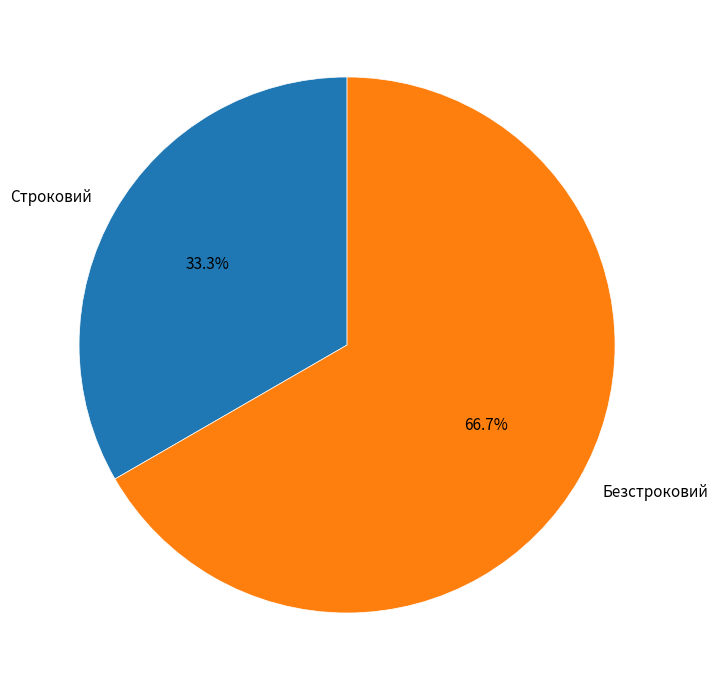

True or false: Безстроковий accounts for 67% of the total.

True